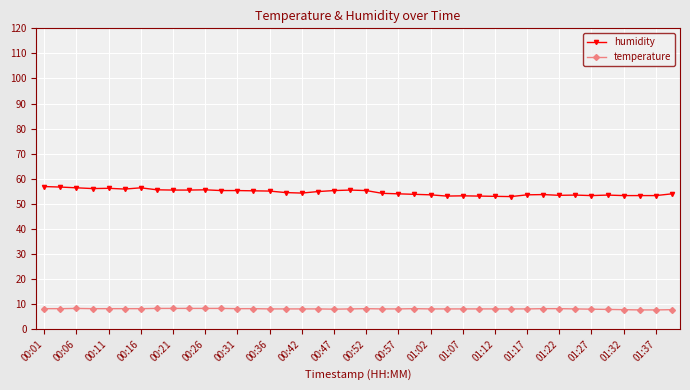

List the series in order of their overall mean, lowest first.

temperature, humidity